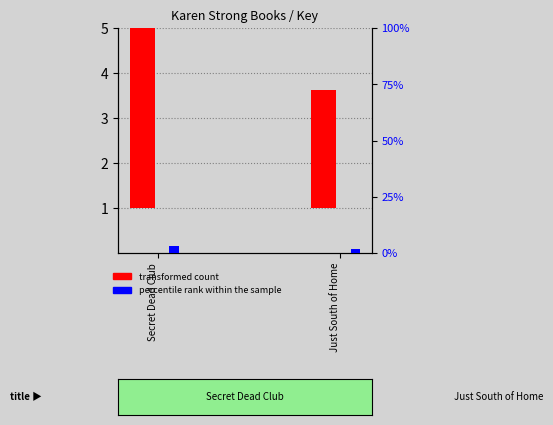

Which series has the widest spread of values?

transformed count